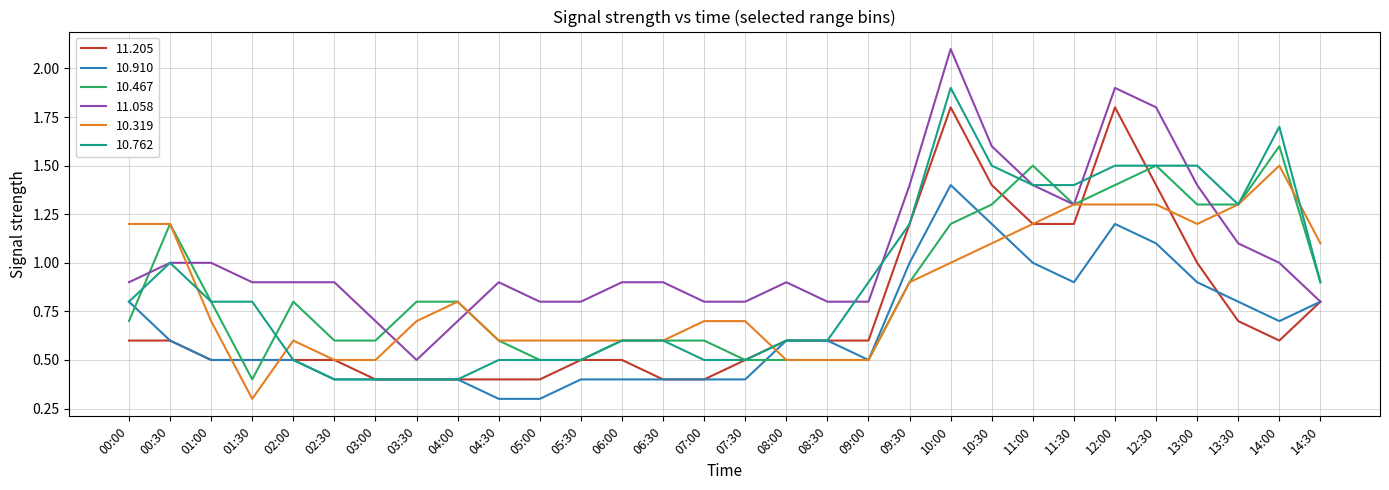

Which series has the largest range (max minus min)?

11.058